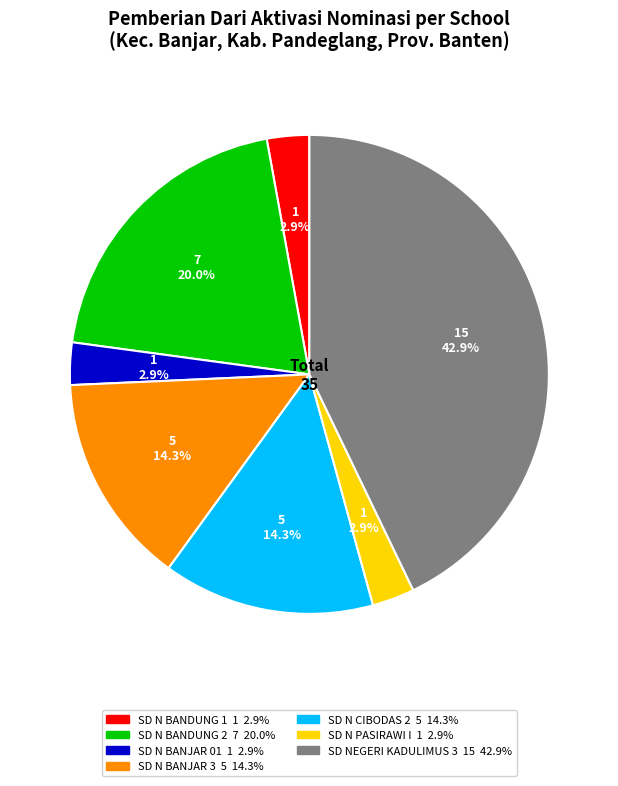

To the nearest percent, what is the difference between the largest and smallest slice percentages?

40%